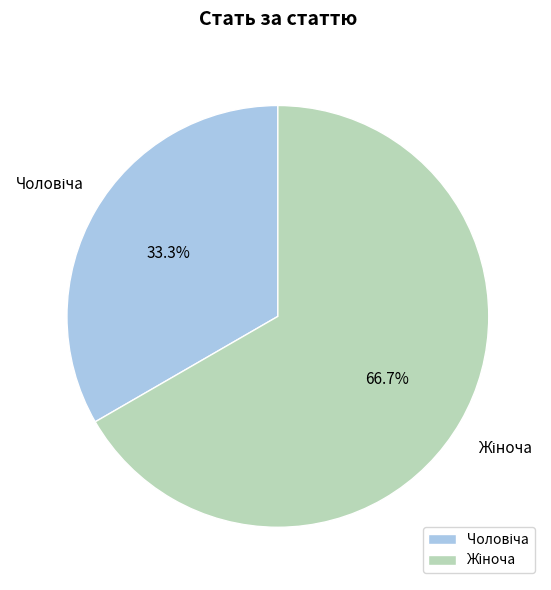

Is there a majority slice in this chart?

Yes